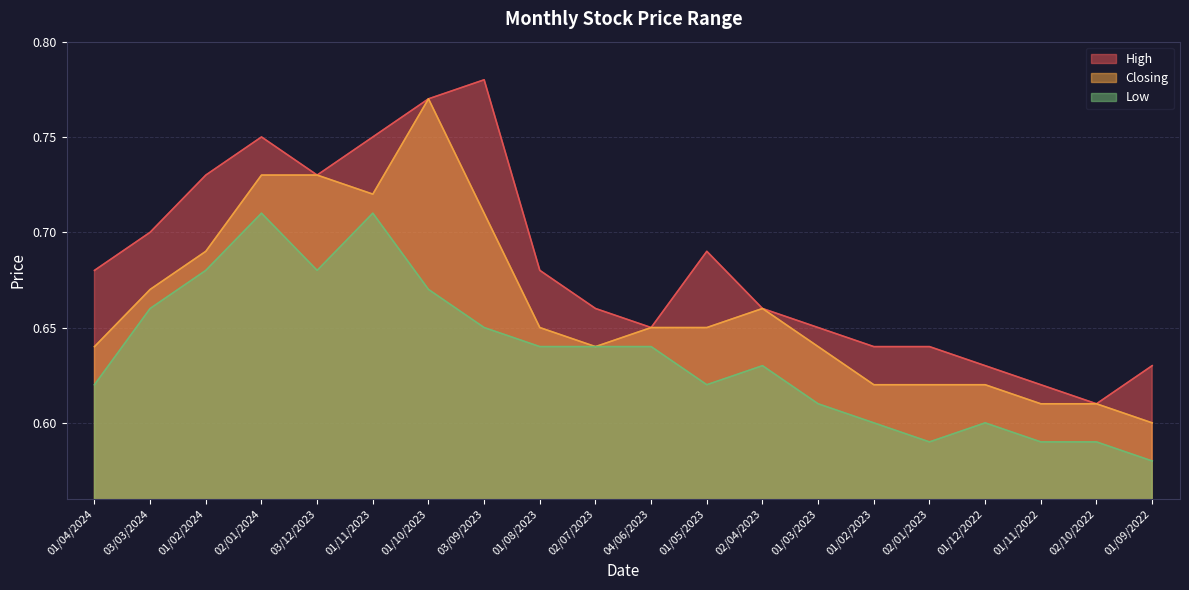

Is it true that Closing equals 0.8 at 01/10/2023?

True